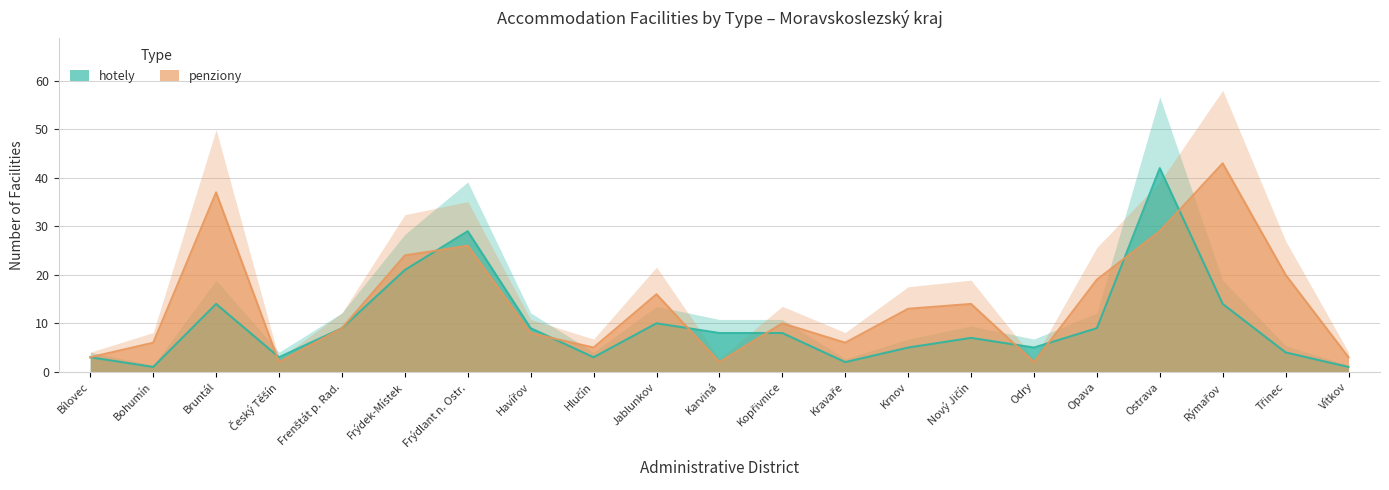

What is the difference between the hotely values at Opava and Český Těšín?

6